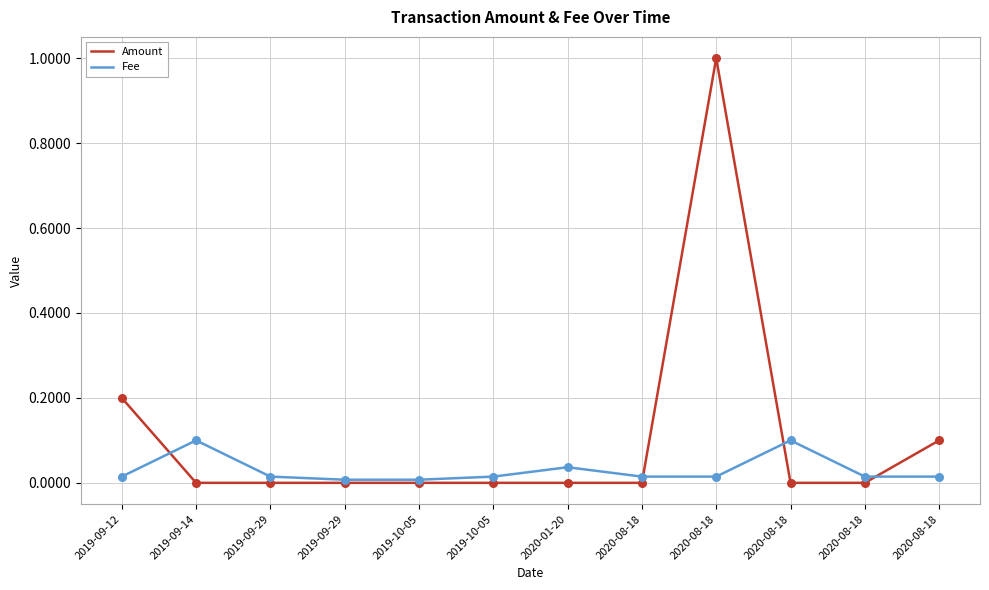

What are all the series names shown in the legend?

Amount, Fee